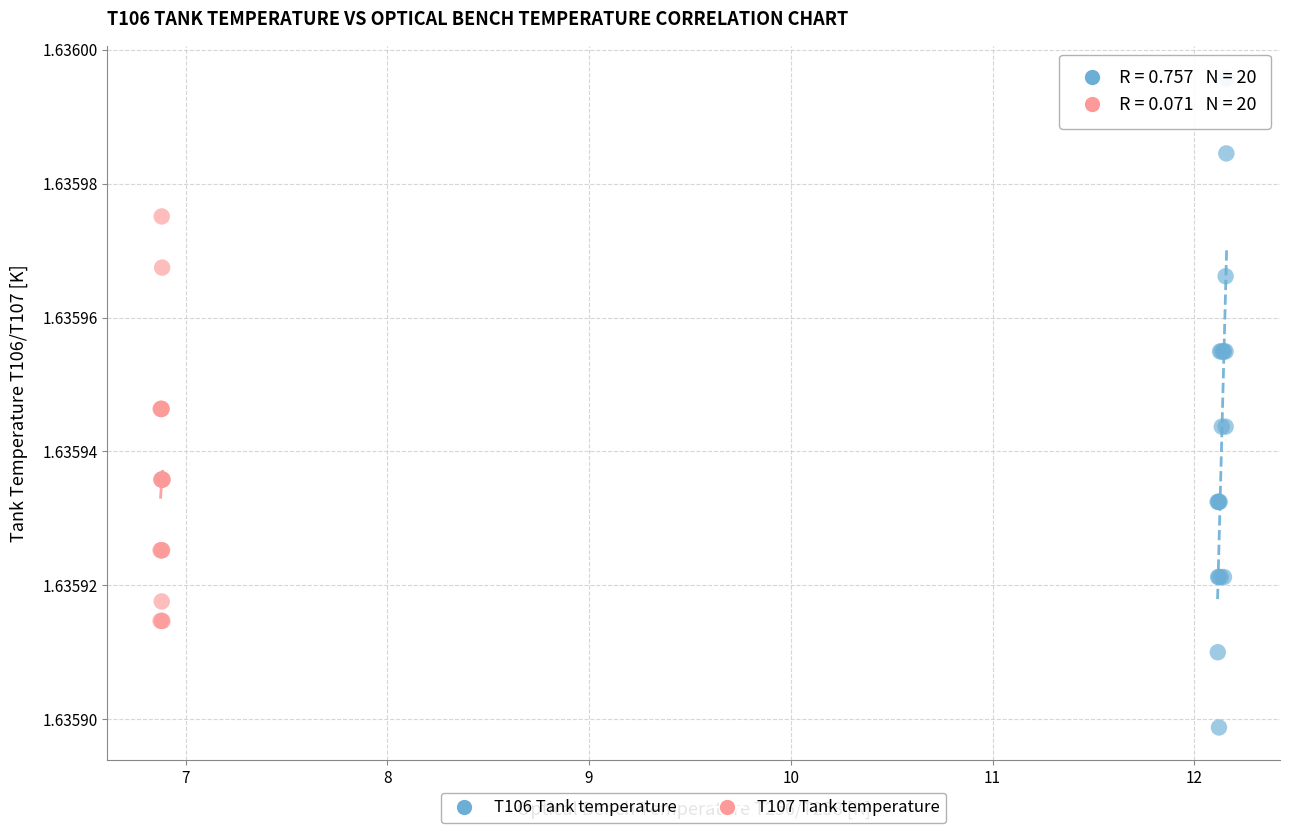

Which series has the widest spread of Y values?

T106 Tank temperature